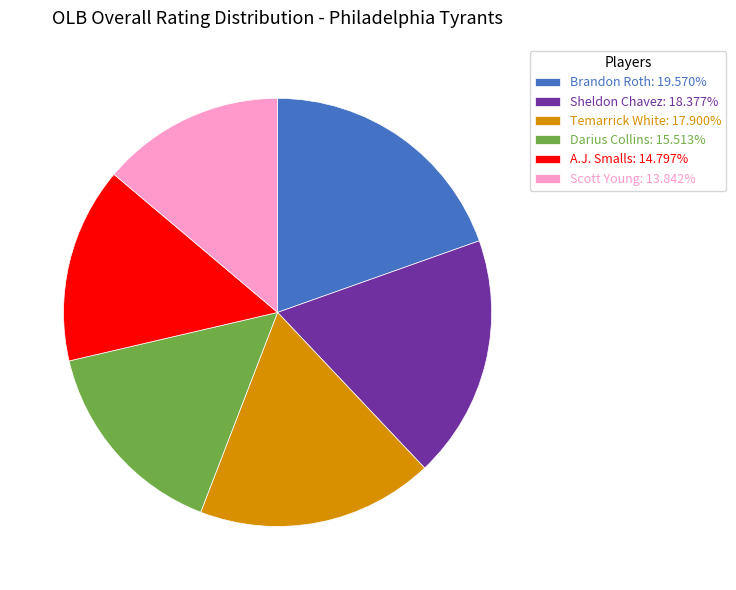

Approximately how many times larger is the value at Temarrick White: 17.900% compared to A.J. Smalls: 14.797%?

1.2